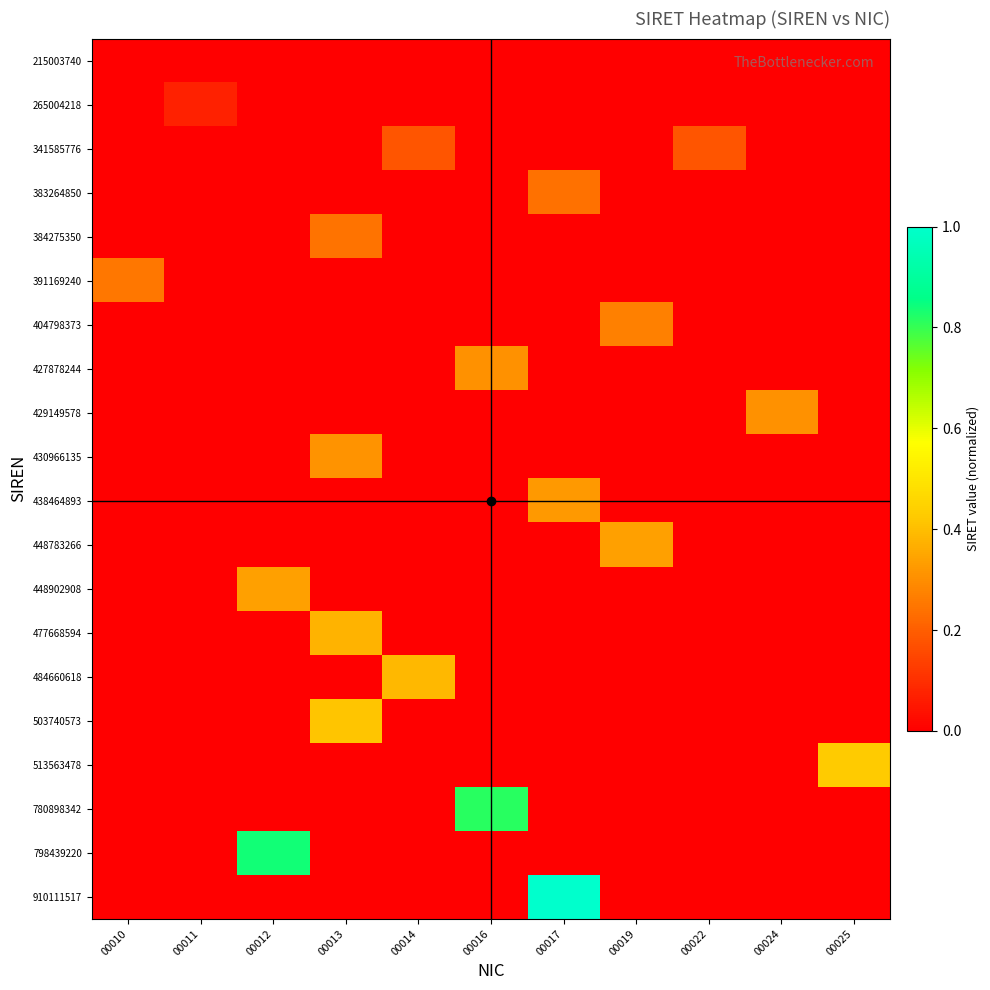

Which label corresponds to the smallest value in the chart?

00010